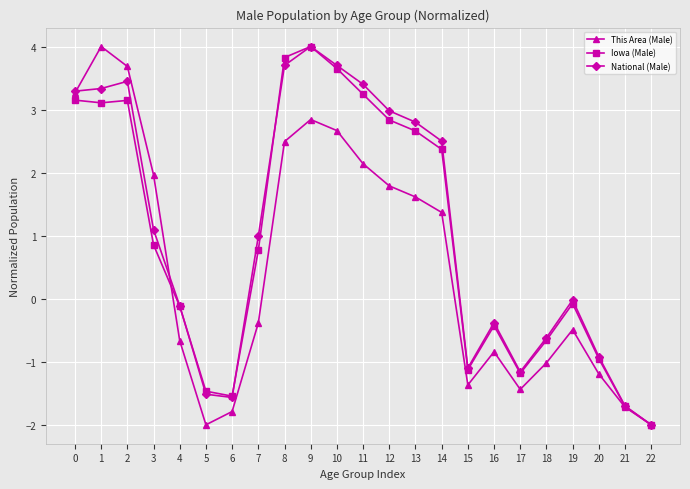

What is the sum of all This Area (Male) values?

12.9